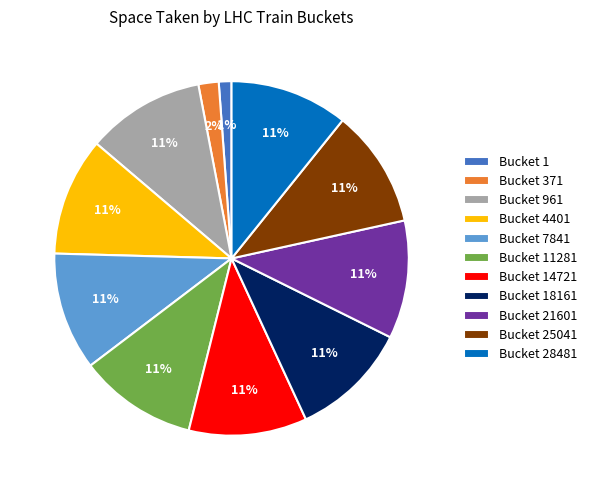

Count the number of slices in the pie.

11